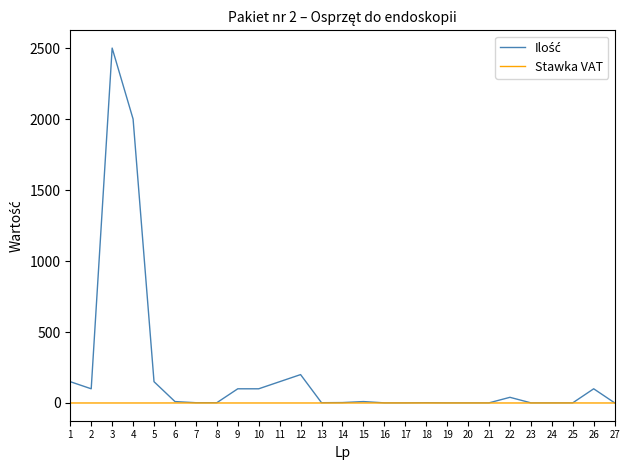

At which category is the sum across all series the highest?

3